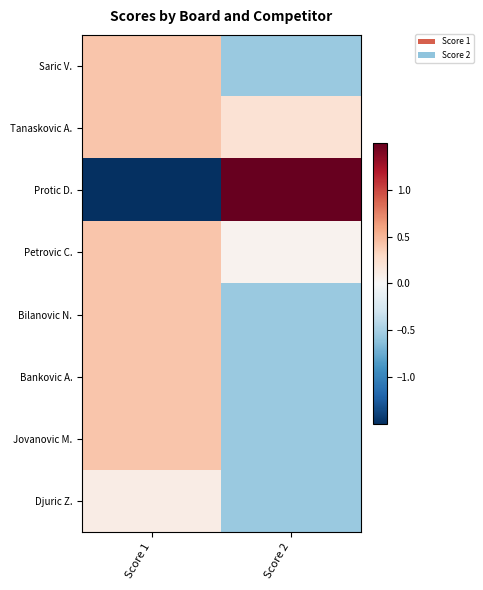

What is the maximum value shown in the chart?

2.5